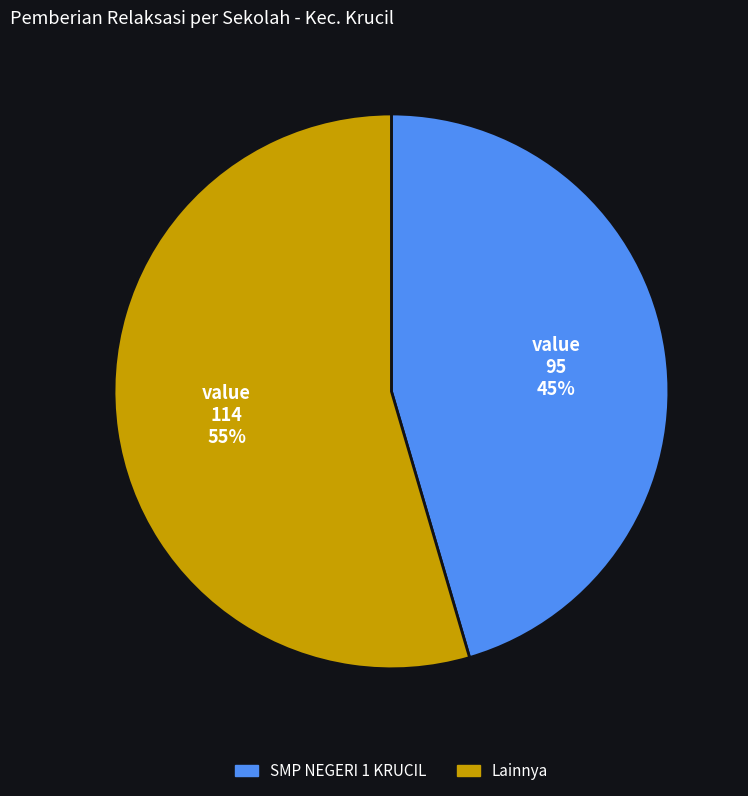

Combined, do Lainnya and SMP NEGERI 1 KRUCIL account for over 50%?

Yes